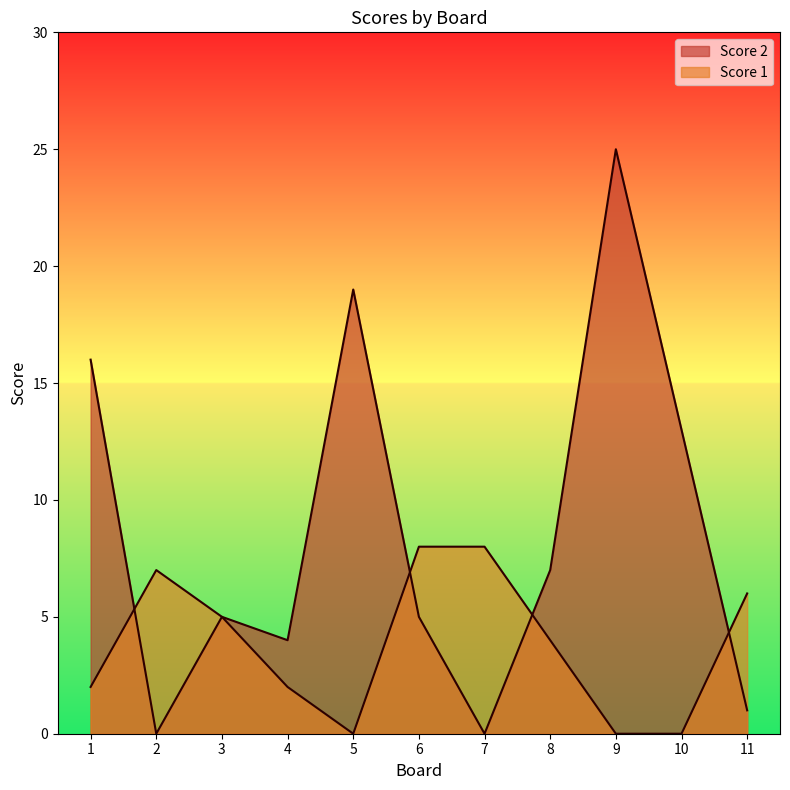

Rank the series by their average value, from lowest to highest.

Score 1, Score 2